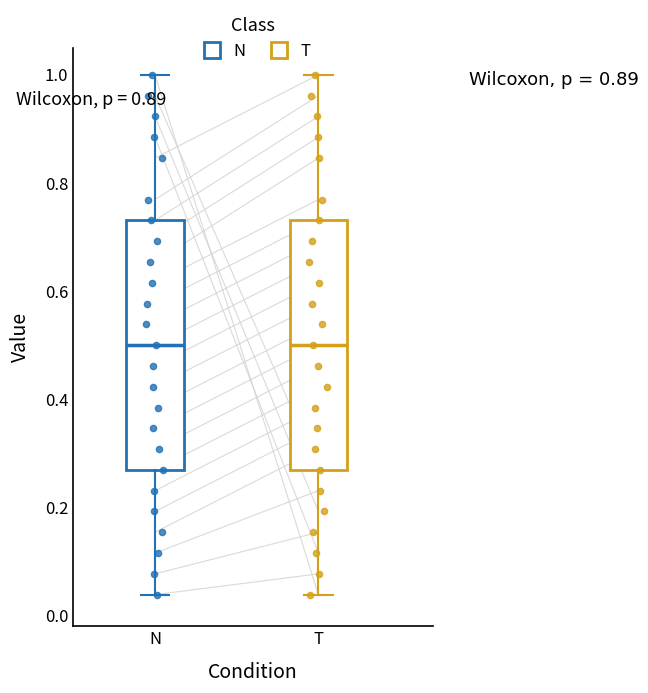

Reading left to right, transcribe this box plot: for each box, give where its median line is, the range the box spans, and where its two whiskers end, as read against the y-axis. The values are not printed on the chart, so give them approximately, as read against the axis.

N: median 0.50, box 0.26 to 0.74, whiskers 0.04 to 1.00
T: median 0.50, box 0.26 to 0.74, whiskers 0.04 to 1.00